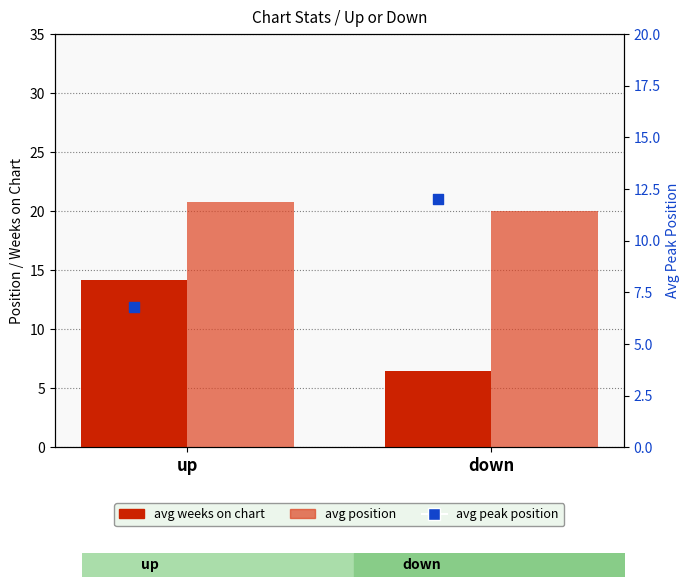

At which category is the sum across all series the highest?

up